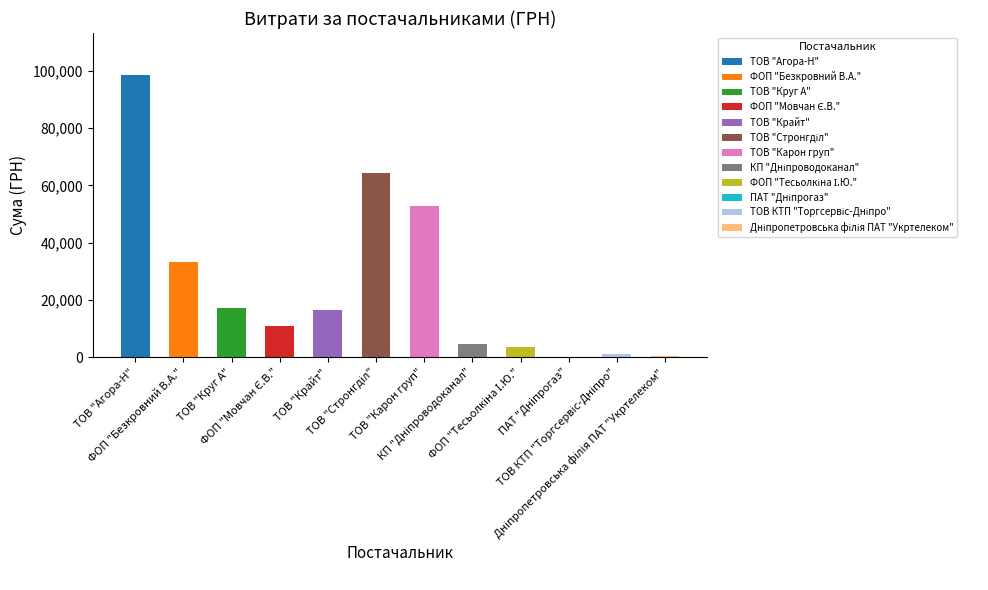

How many bars are there in total?

12